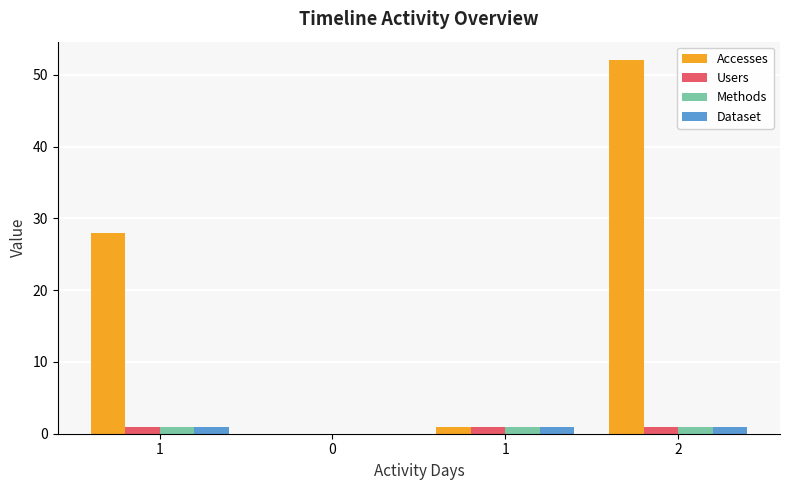

At which category is the sum across all series the highest?

2